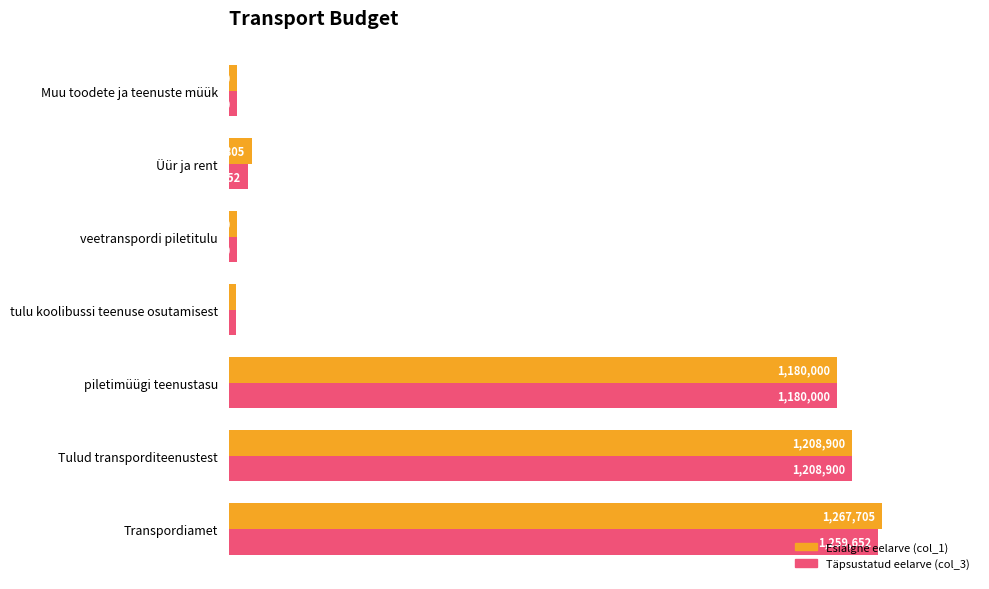

List the series in order of their peak value, lowest first.

Täpsustatud eelarve (col_3), Esialgne eelarve (col_1)